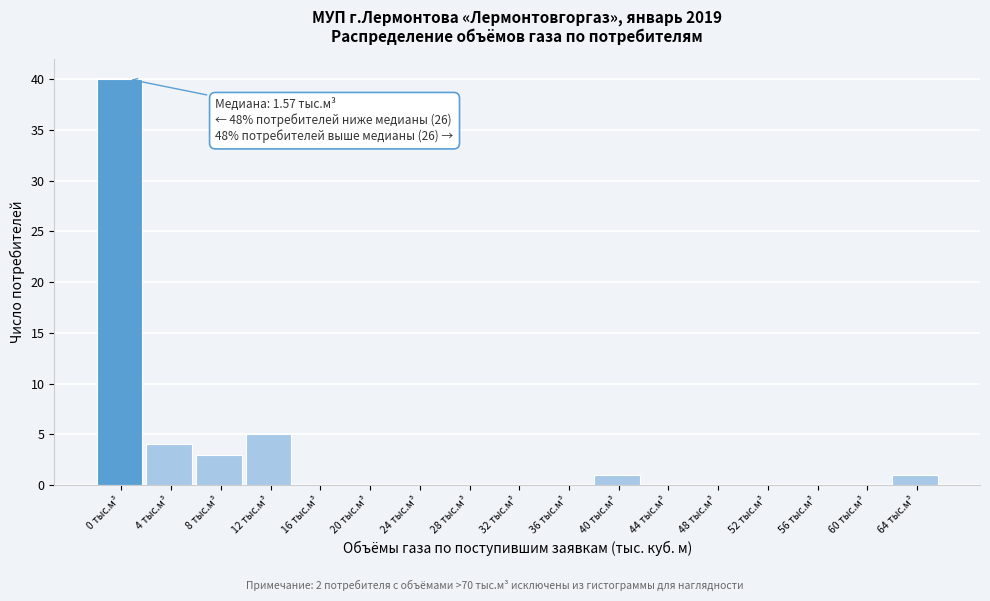

Reading right to left, transcribe all the data shown in this chart.

64 тыс.м³=1	60 тыс.м³=0	56 тыс.м³=0	52 тыс.м³=0	48 тыс.м³=0	44 тыс.м³=0	40 тыс.м³=1	36 тыс.м³=0	32 тыс.м³=0	28 тыс.м³=0	24 тыс.м³=0	20 тыс.м³=0	16 тыс.м³=0	12 тыс.м³=5	8 тыс.м³=3	4 тыс.м³=4	0 тыс.м³=40